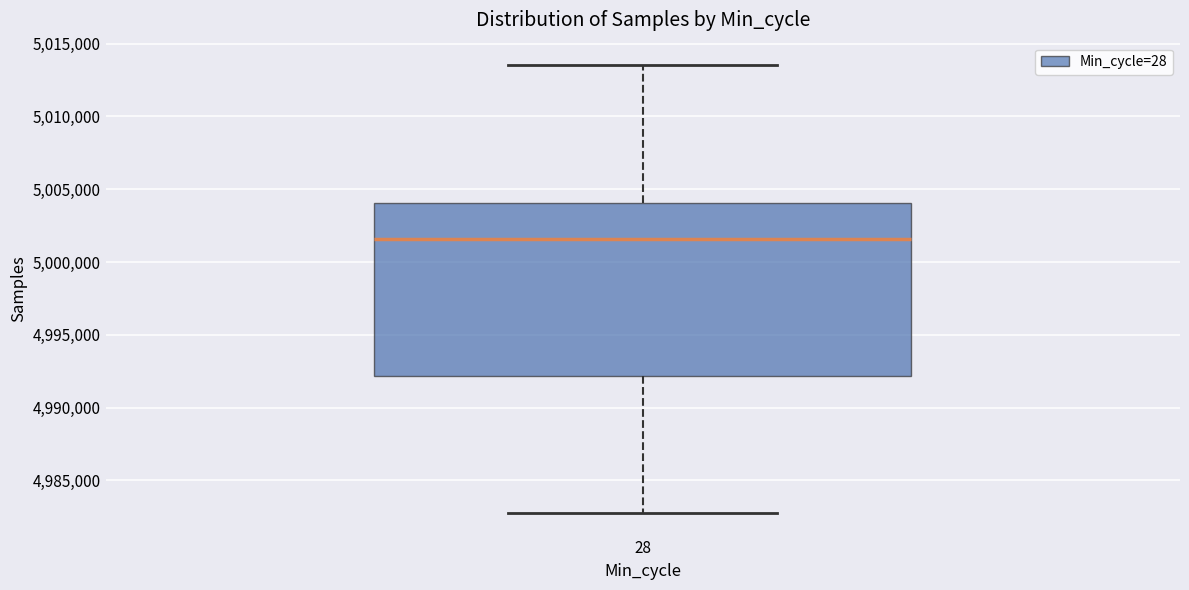

Read this box plot against the y-axis: the position of the median line, the range covered by the box, and the ends of both whiskers. The values are not printed on the chart, so give them approximately, as read against the axis.

median 5001500, box 4992000 to 5004000, whiskers 4982500 to 5013500